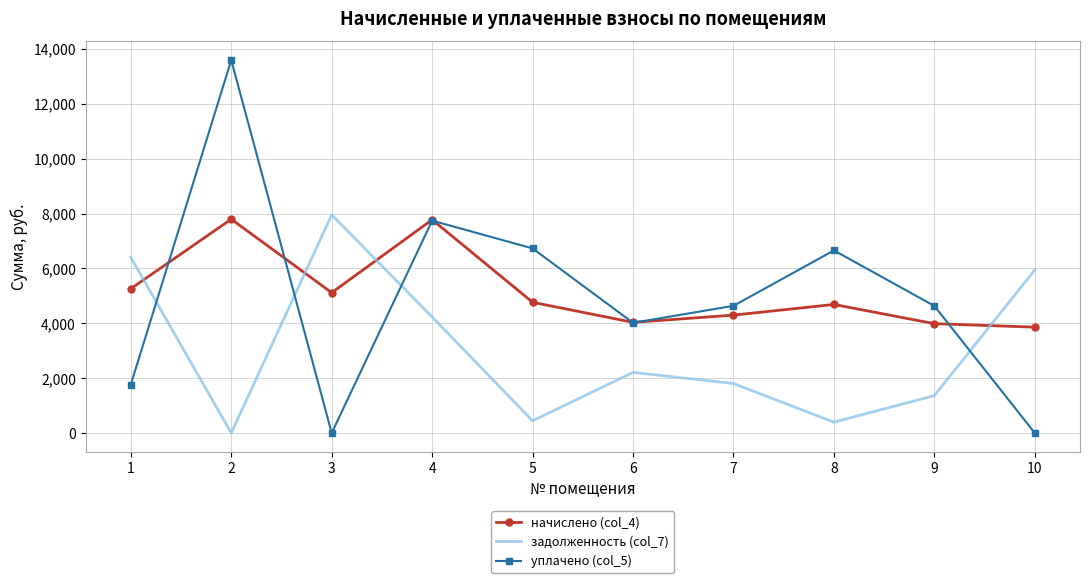

Which series has the largest total across all categories?

начислено (col_4)